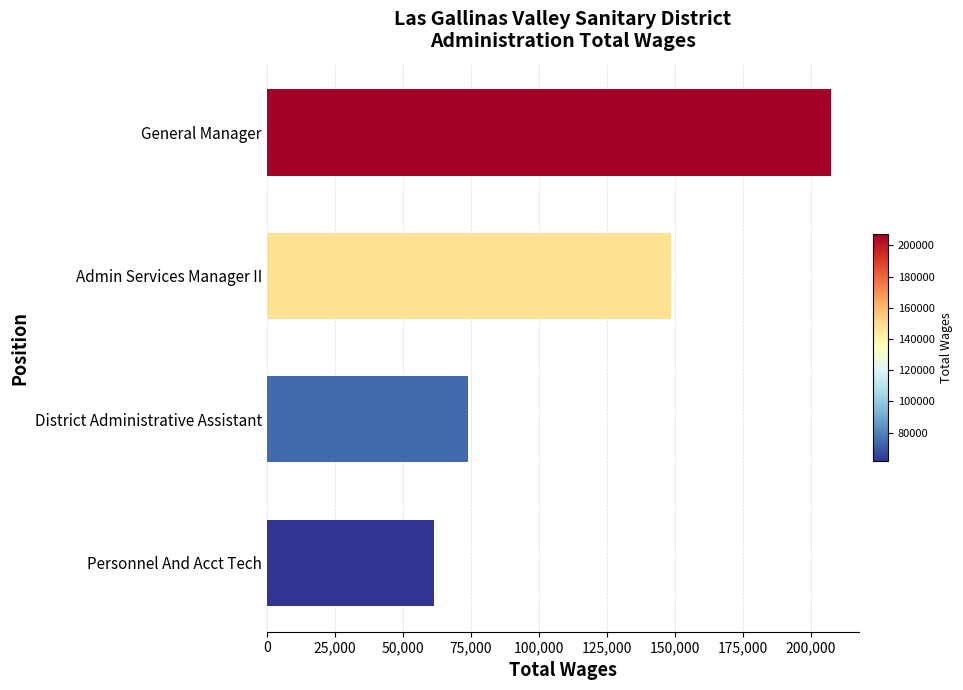

How many distinct data groups are displayed?

1